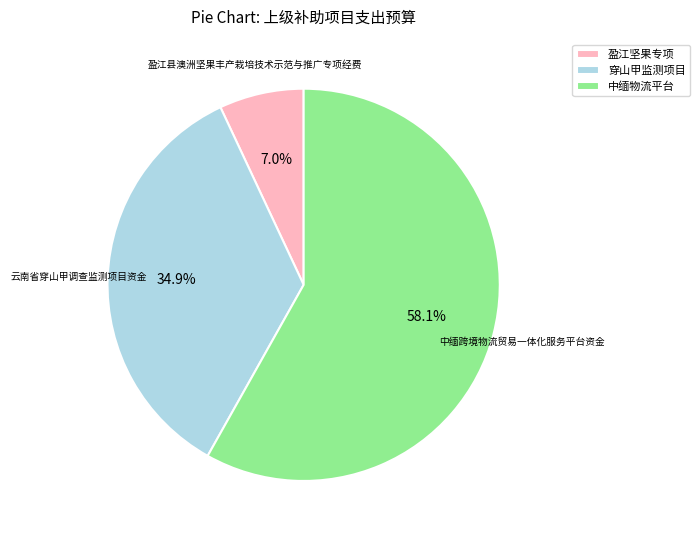

What is the largest slice in the pie chart?

中缅物流平台